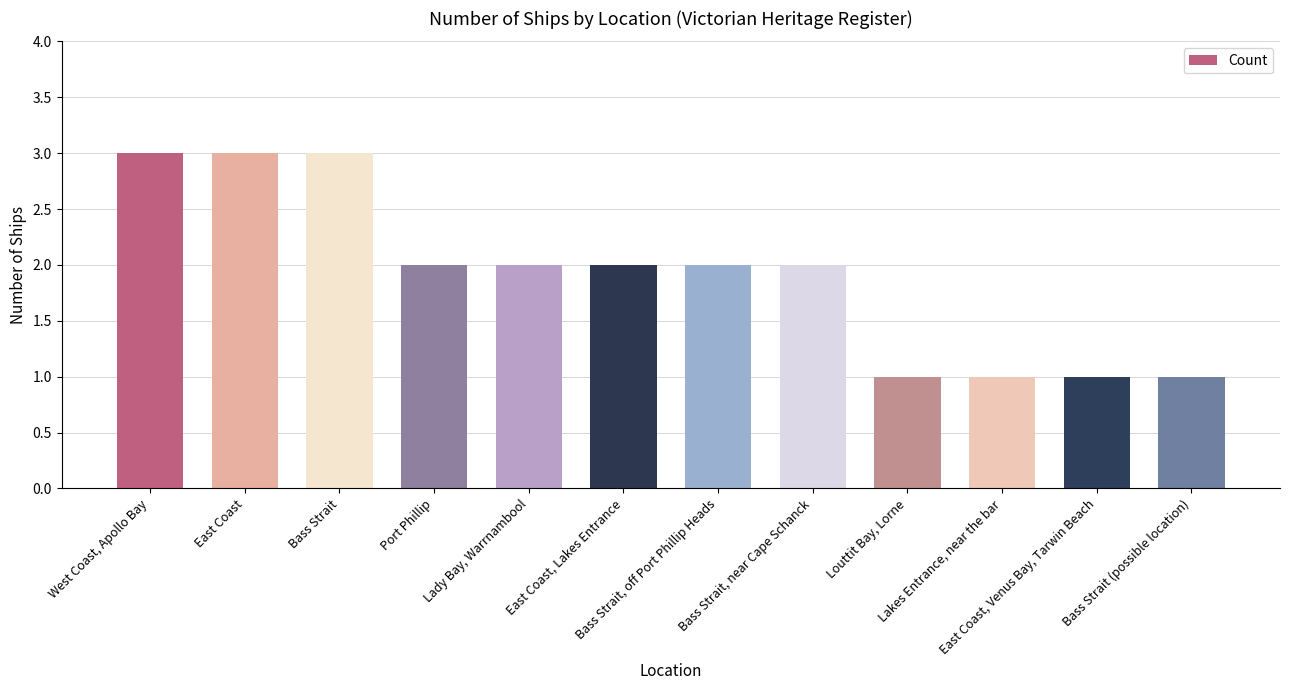

What is the value of the 4th bar from the left?

2